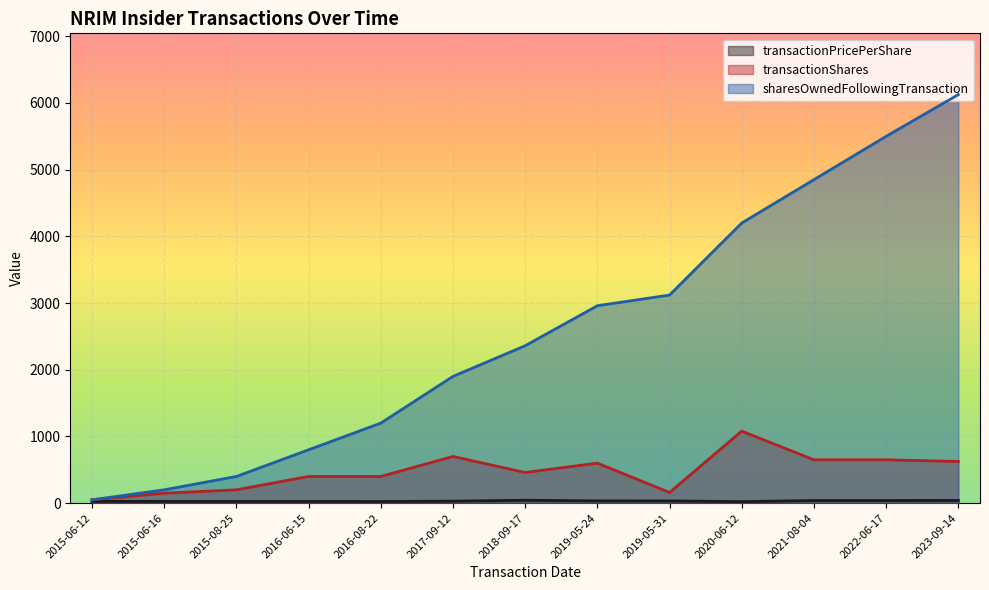

At which category is the sum across all series the highest?

2023-09-14